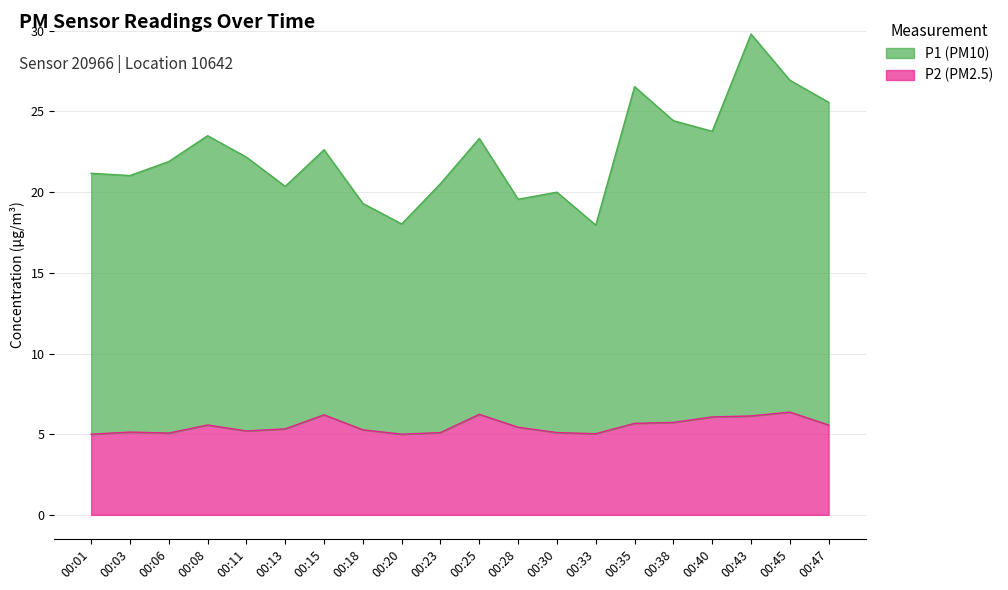

What is the value of the P2 point at the 5th from the left?

5.2